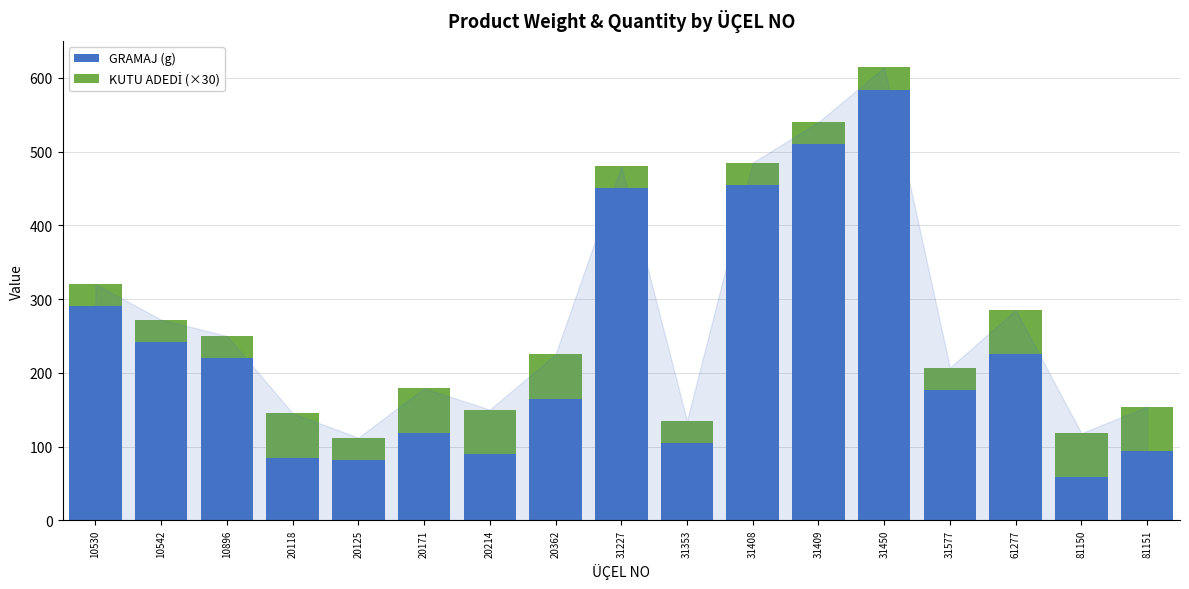

Are the bars grouped side by side (vs. stacked)?

No